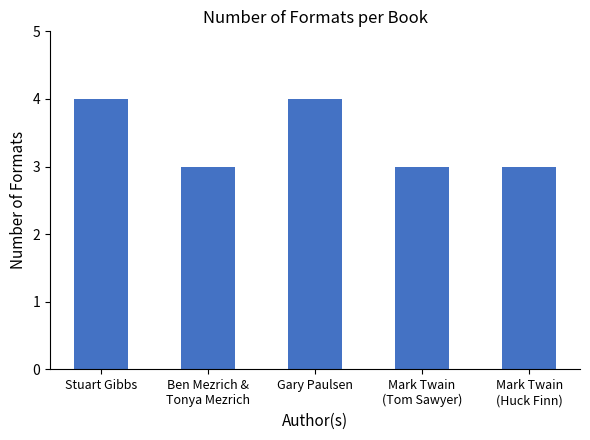

What is the minimum value shown in the chart?

3